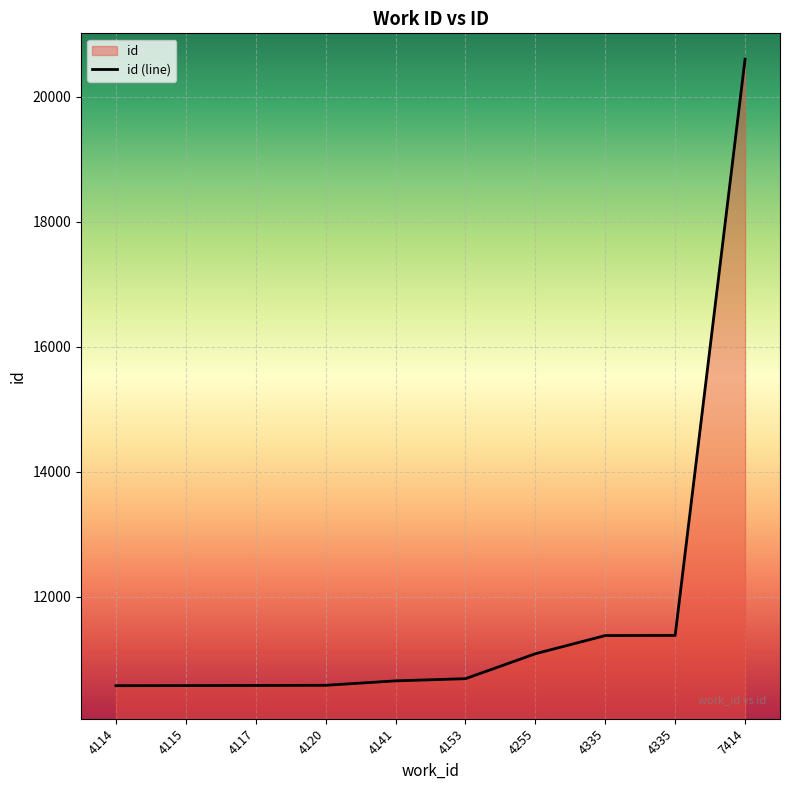

What is the change in value from 4141 to 4335?

+727